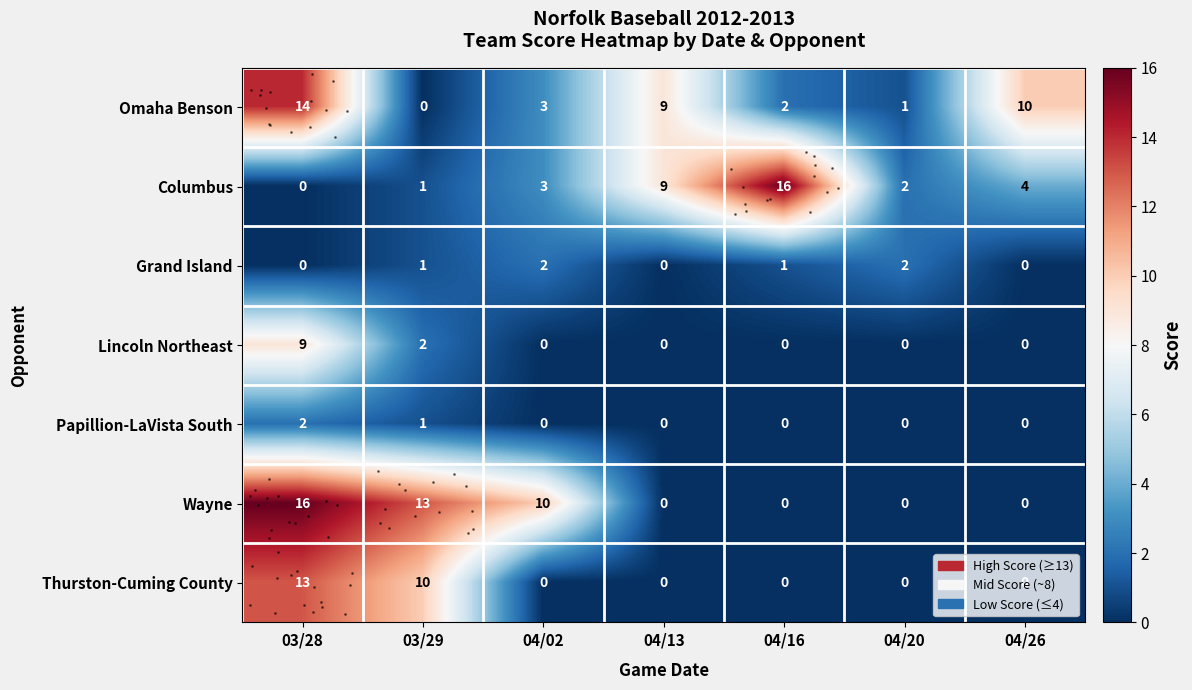

What is the difference between the row_3 values at 04/16 and 03/28?

9